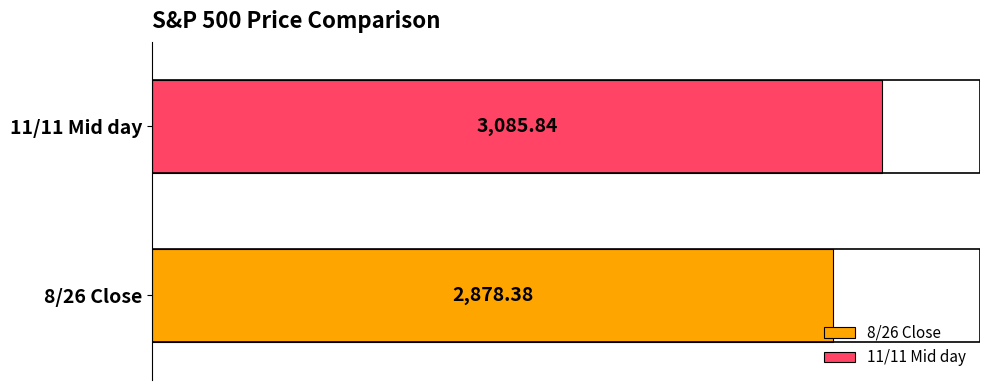

How many series are shown in this chart?

2